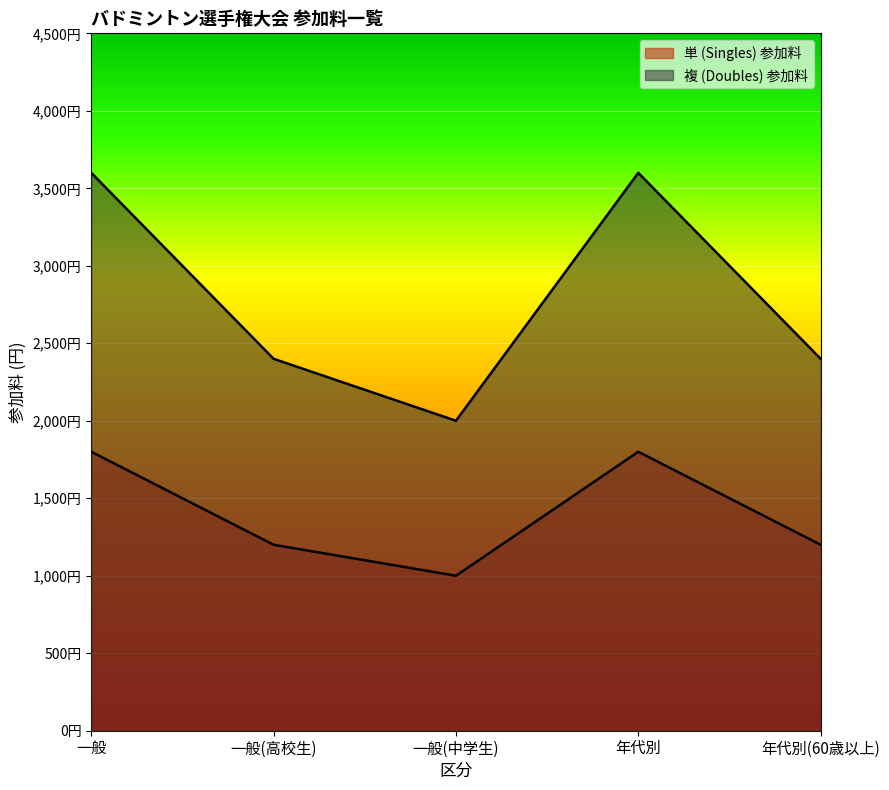

Is it true that 単 (Singles) 参加料 equals 1200 at 一般(高校生)?

True